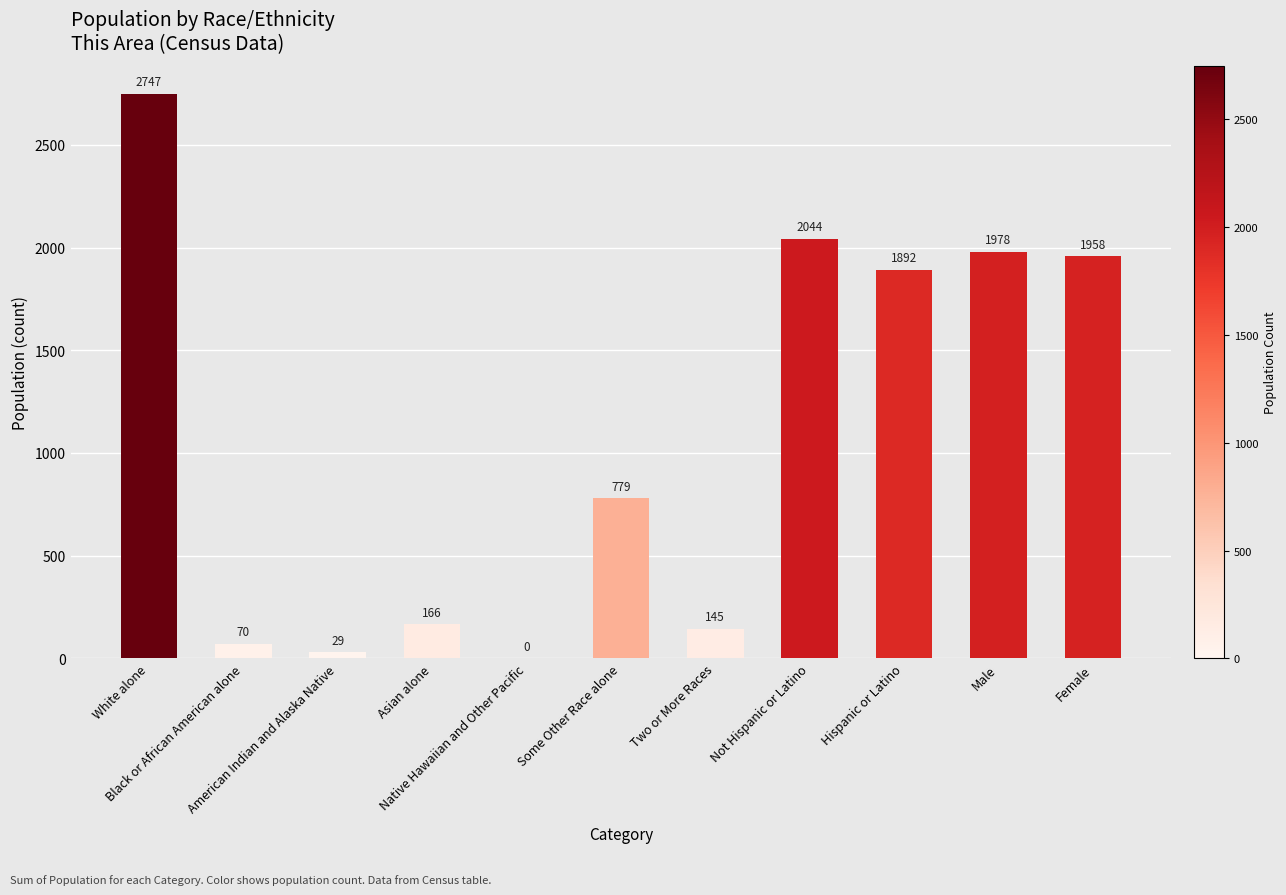

What is the maximum value shown in the chart?

2747